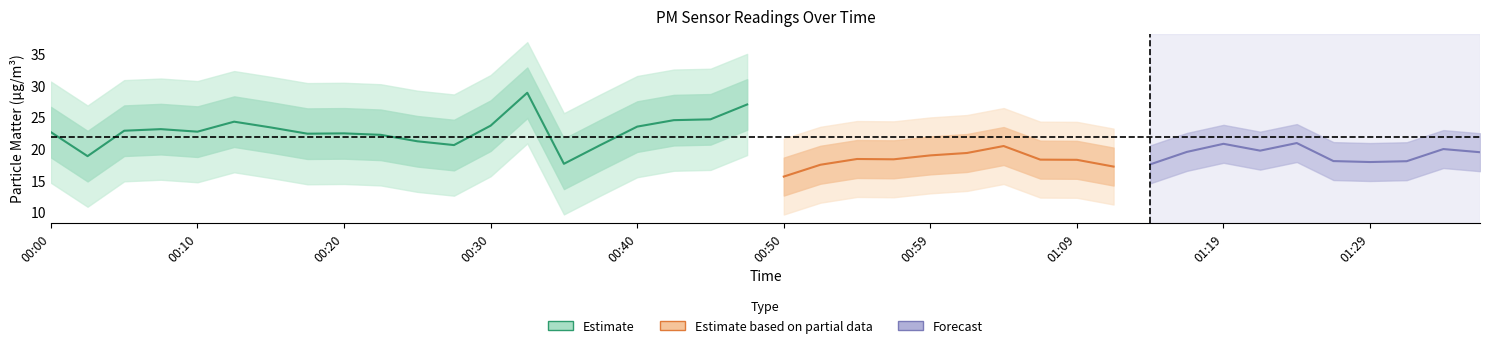

What is the difference between the maximum and minimum values in the P2 series?

10.5